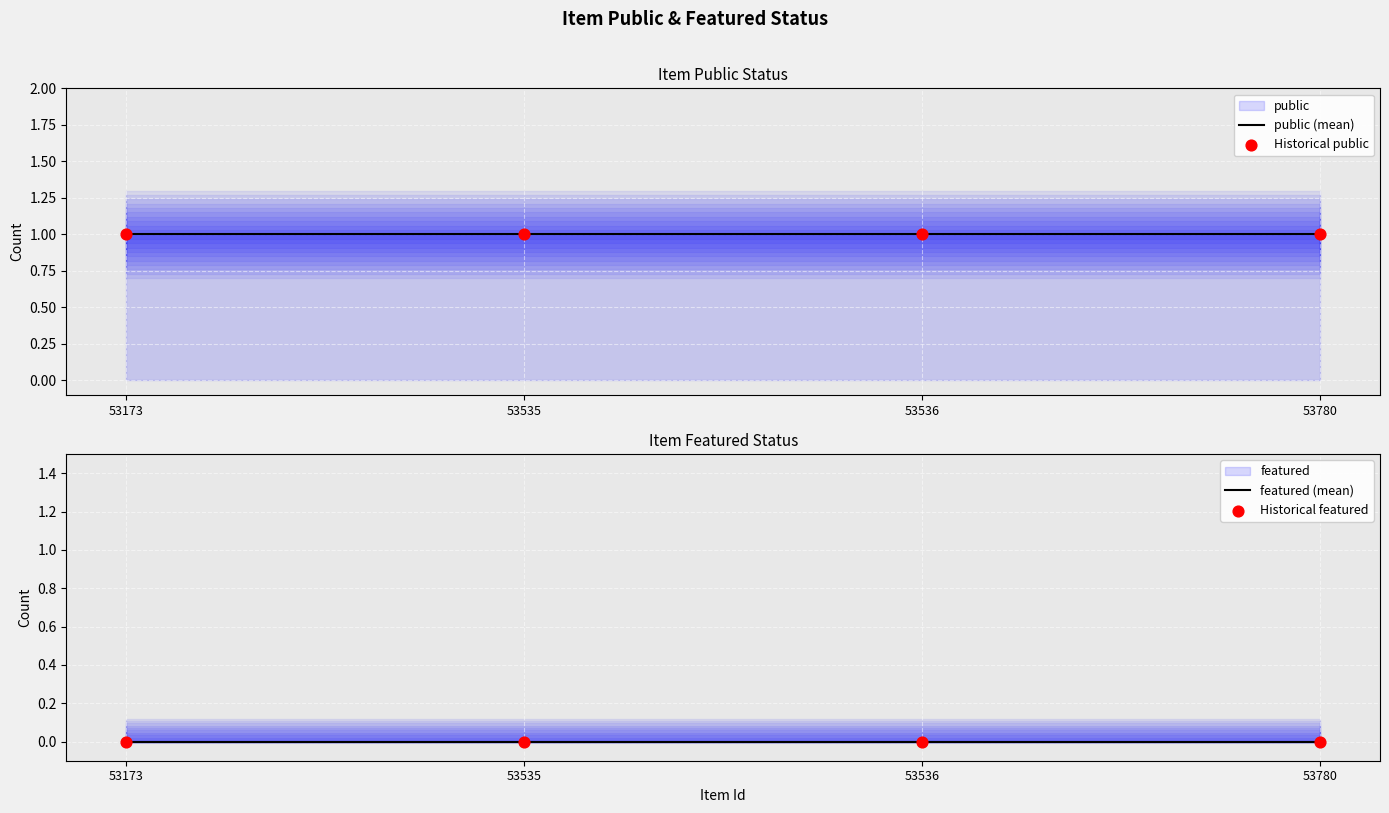

Which series has the largest total across all categories?

public (mean)